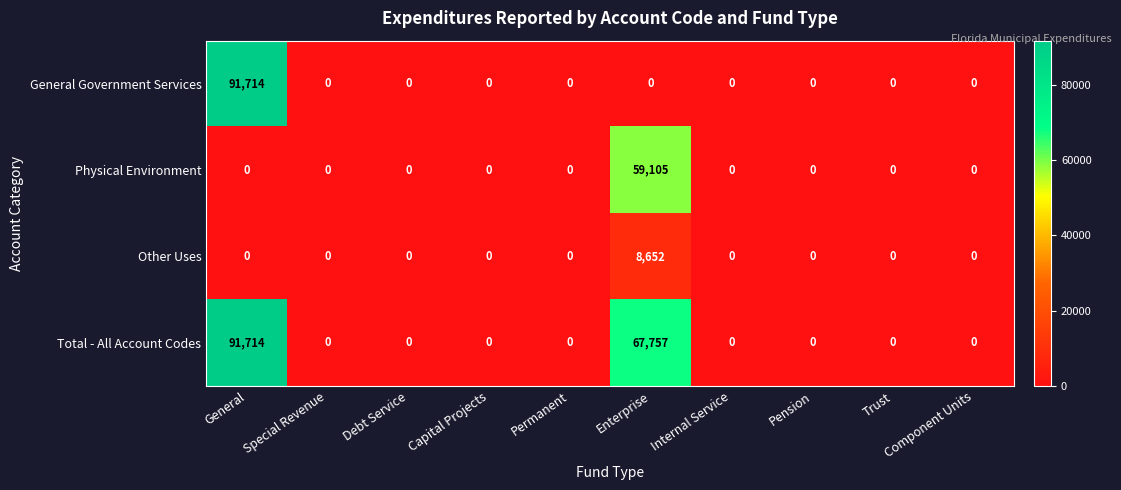

The Total - All Account Codes series shows 0 at Internal Service. True or false?

True